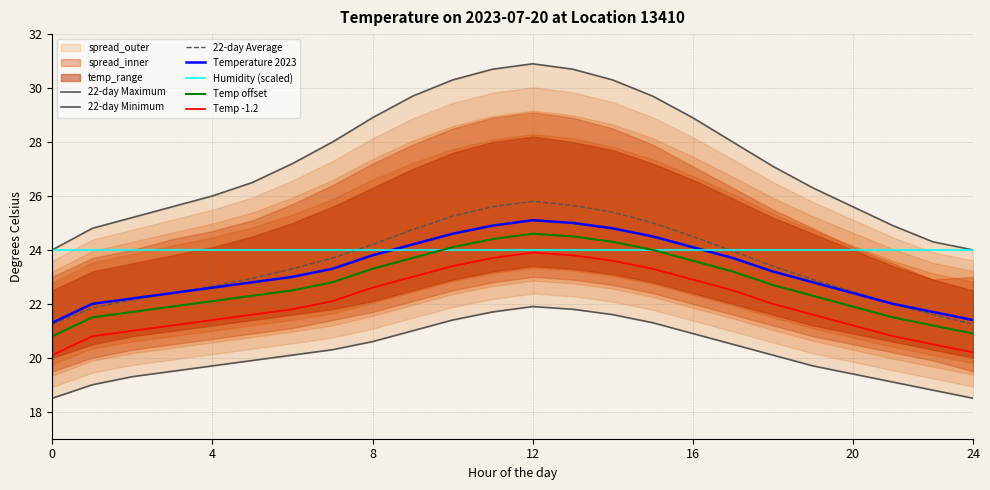

True or false: 22-day Average has a value of 22.6 at 4.

True